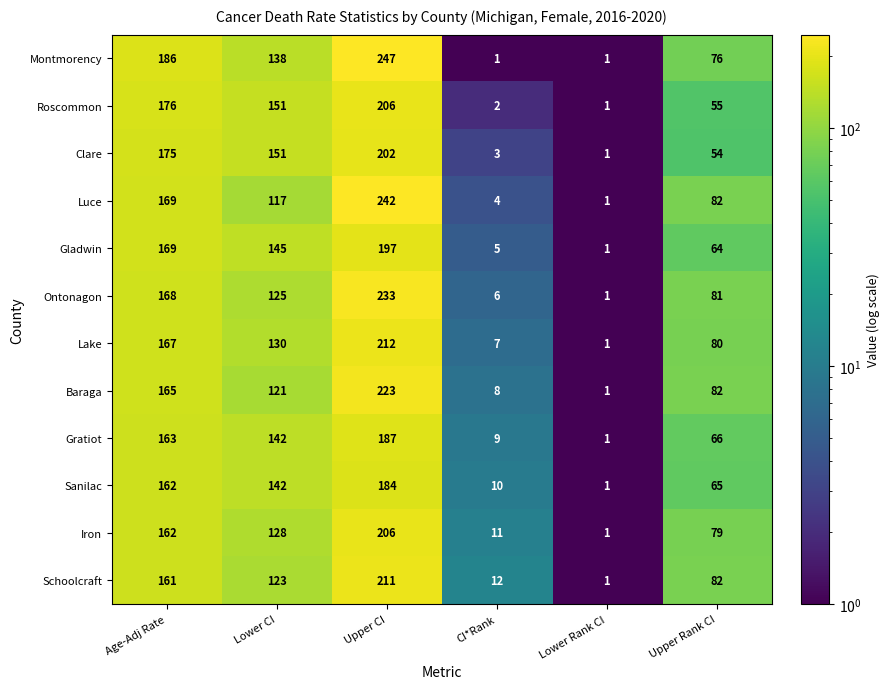

The value of Iron at Lower CI is 209. True or false?

False